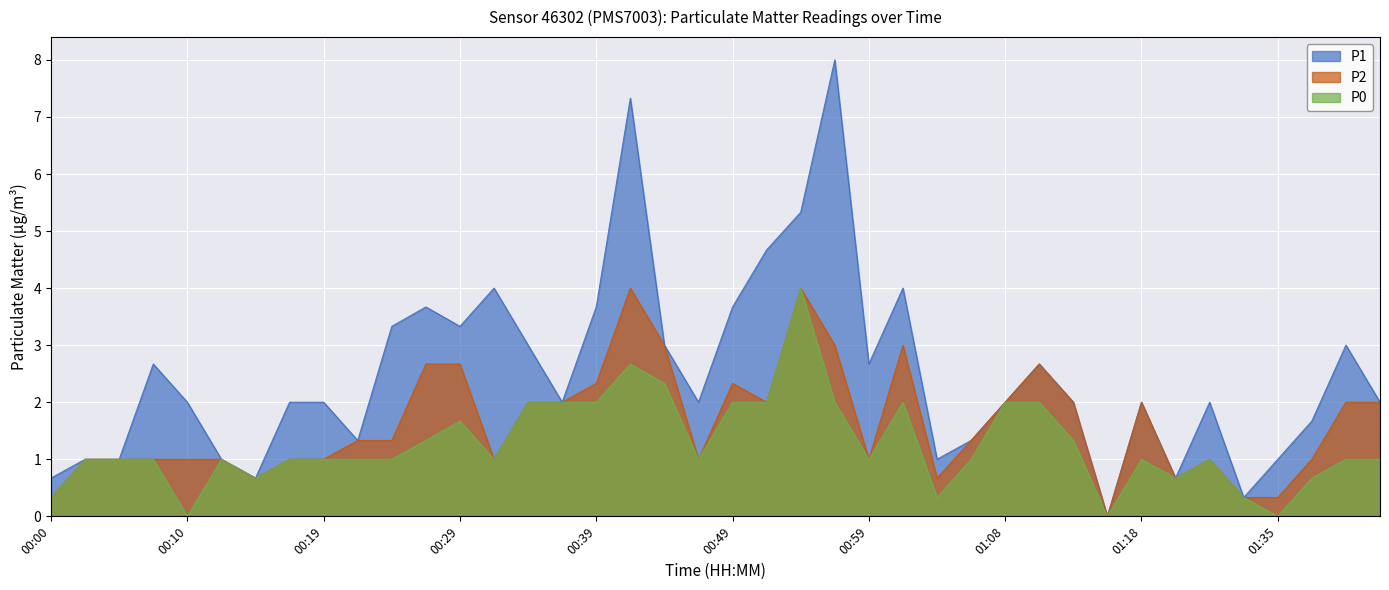

How many interior local valleys does the P0 series have?

9